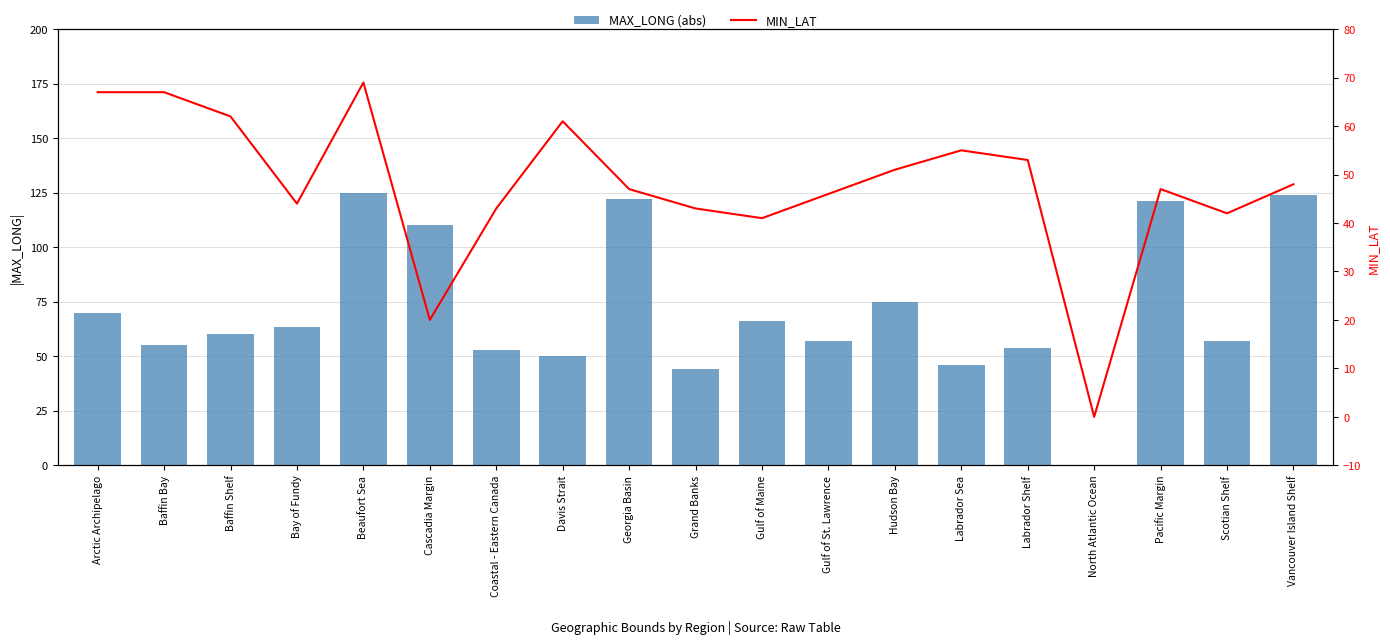

Which category has the lowest value in the MIN_LAT series?

North Atlantic Ocean